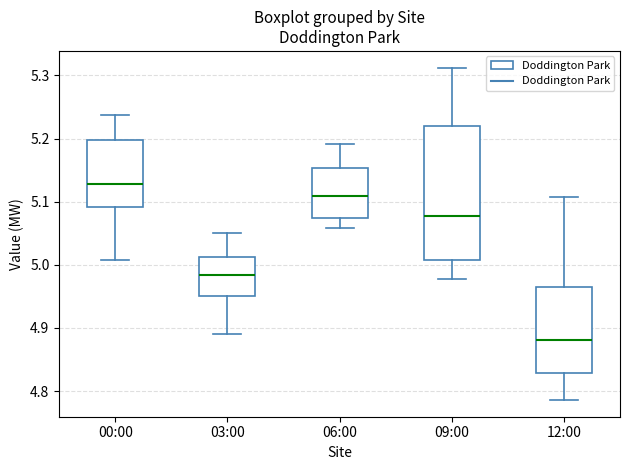

Reading left to right, transcribe this box plot: for each box, give where its median line is, the range the box spans, and where its two whiskers end, as read against the y-axis. The values are not printed on the chart, so give them approximately, as read against the axis.

00:00: median 5.13, box 5.09 to 5.20, whiskers 5.01 to 5.24
03:00: median 4.98, box 4.95 to 5.01, whiskers 4.89 to 5.05
06:00: median 5.11, box 5.07 to 5.15, whiskers 5.06 to 5.19
09:00: median 5.08, box 5.01 to 5.22, whiskers 4.98 to 5.31
12:00: median 4.88, box 4.83 to 4.97, whiskers 4.79 to 5.11